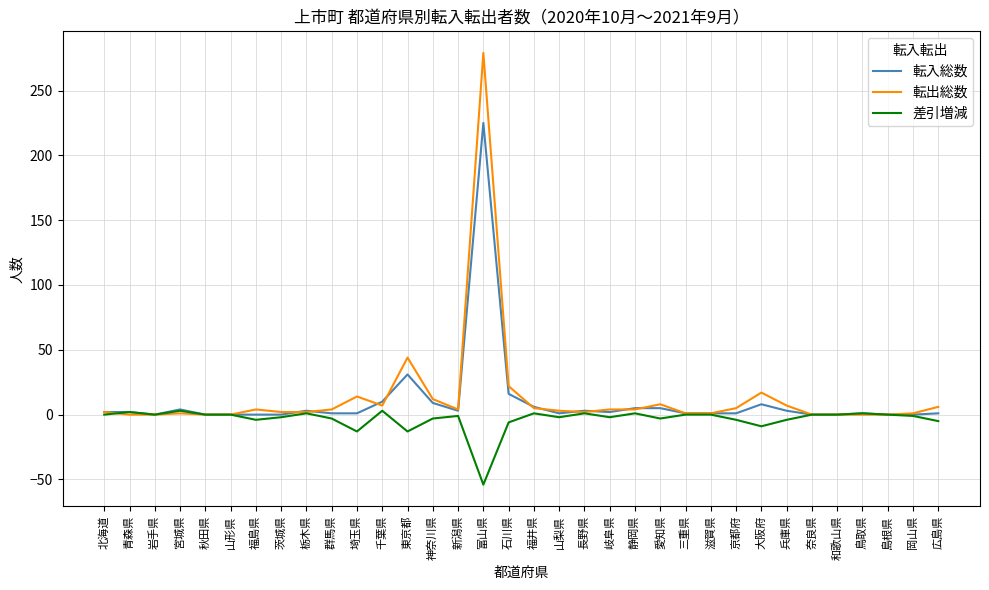

Which series has the widest spread of values?

転出総数